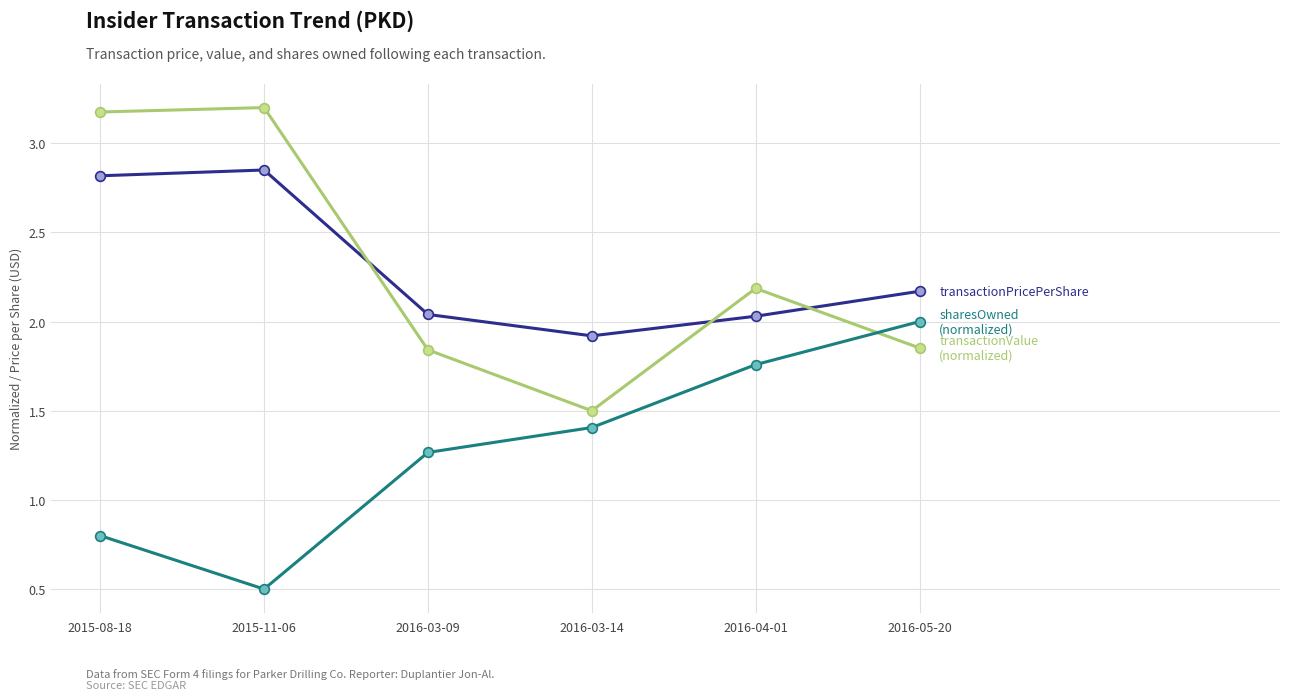

At which category is the sum across all series the highest?

2015-08-18